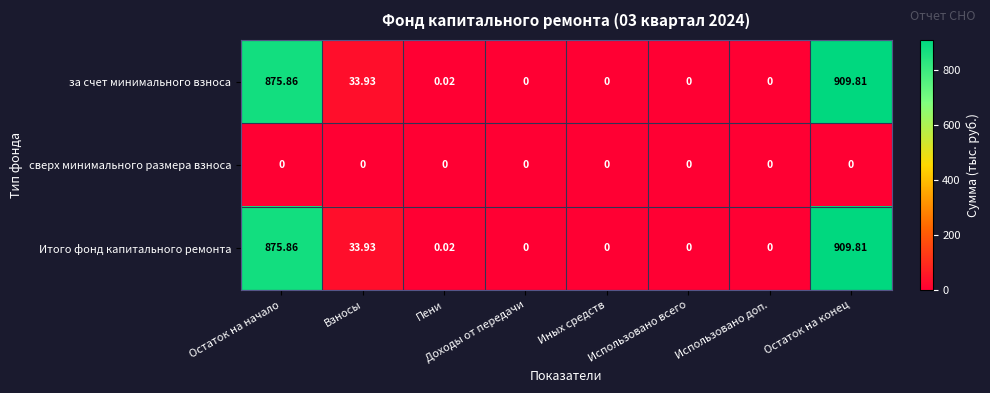

At which label is Итого фонд капитального ремонта closest to 454?

Взносы